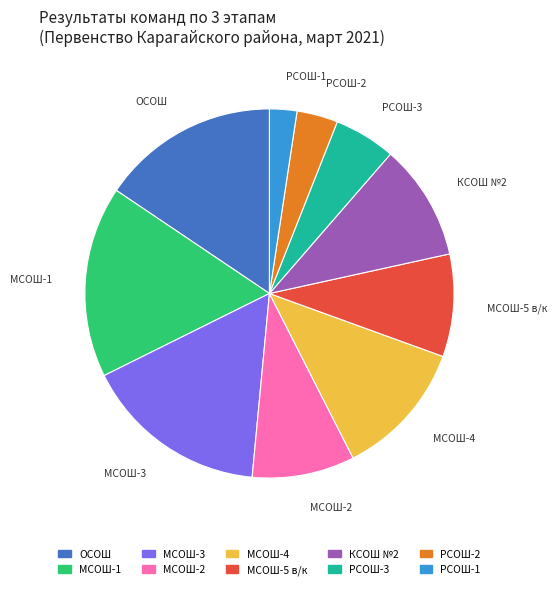

What is the largest slice in the pie chart?

МСОШ-1